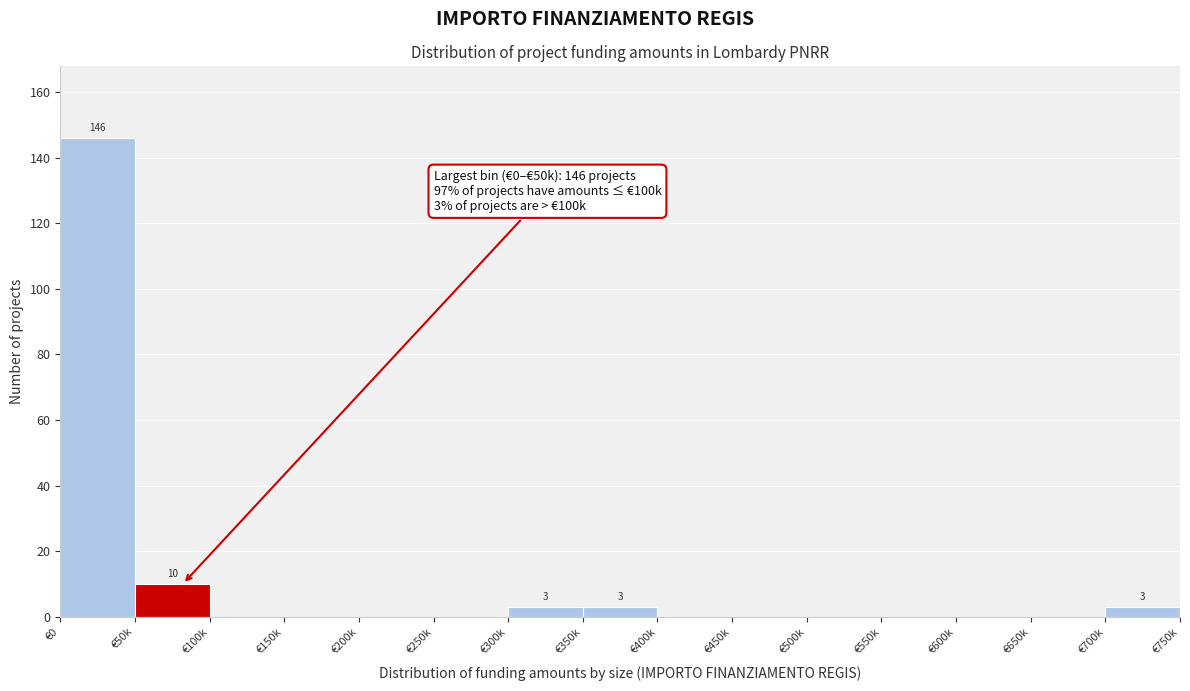

Reading right to left, list all the values displayed in this chart.

€700k=3	€650k=0	€600k=0	€550k=0	€500k=0	€450k=0	€400k=0	€350k=3	€300k=3	€250k=0	€200k=0	€150k=0	€100k=0	€50k=10	€0=146